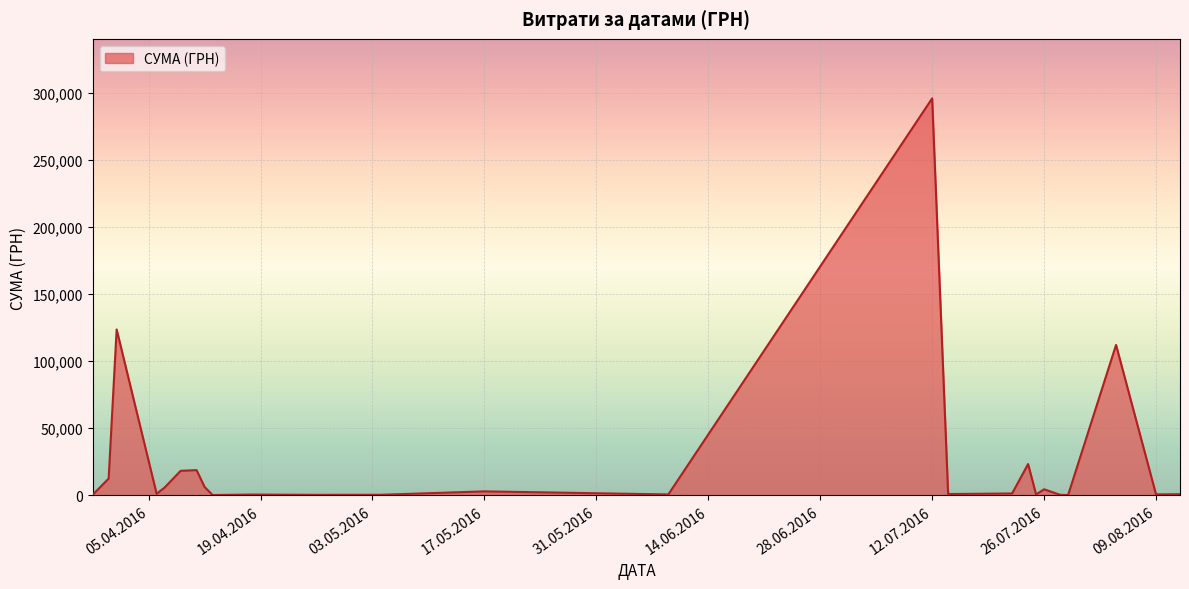

What is the maximum value shown in the chart?

295638.6